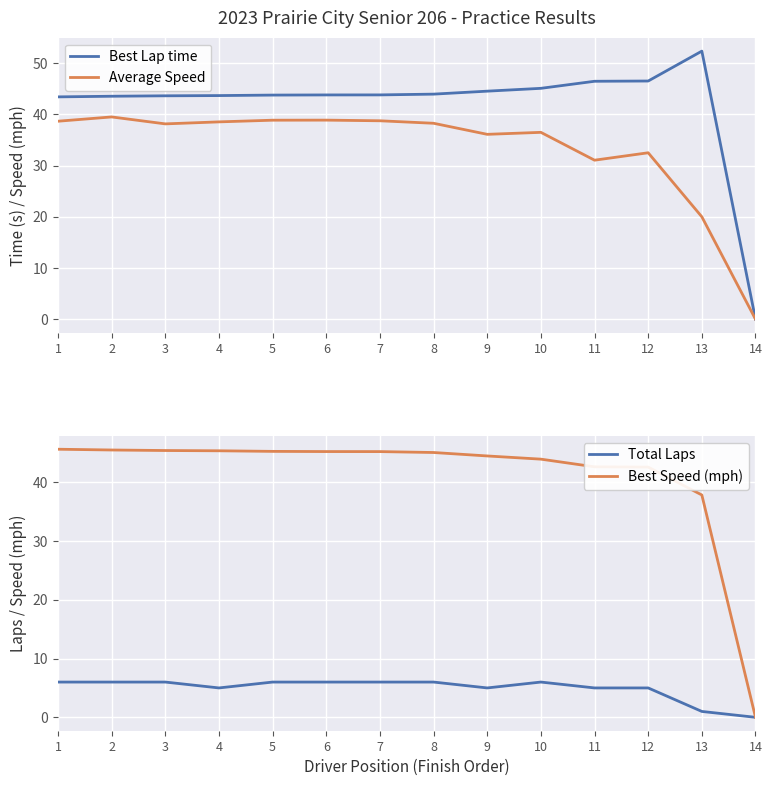

Which has a higher value, 4 or 1?

4